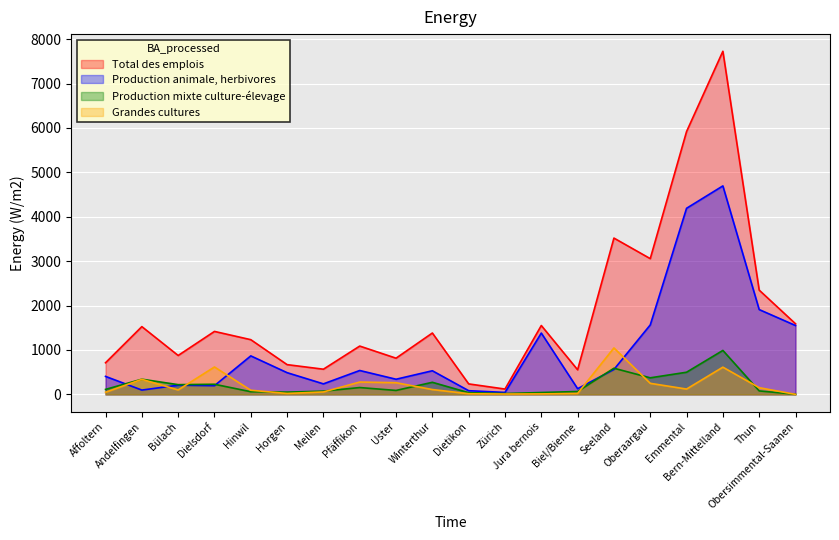

Where is Production animale, herbivores nearest to the value 2369?

Thun